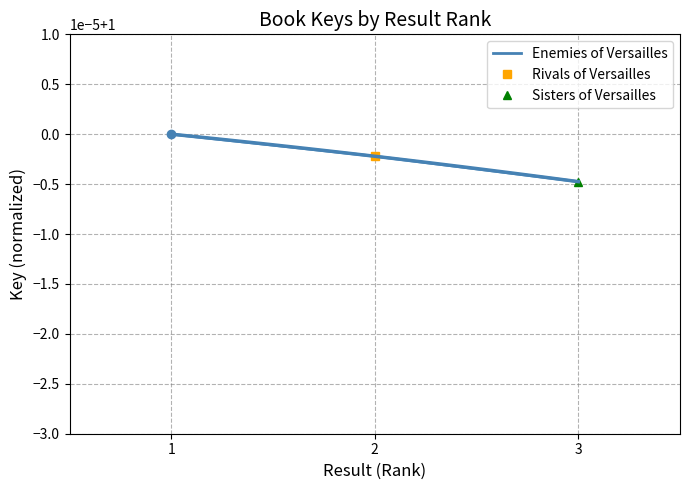

Rank the categories by value from lowest to highest.

3, 2, 1